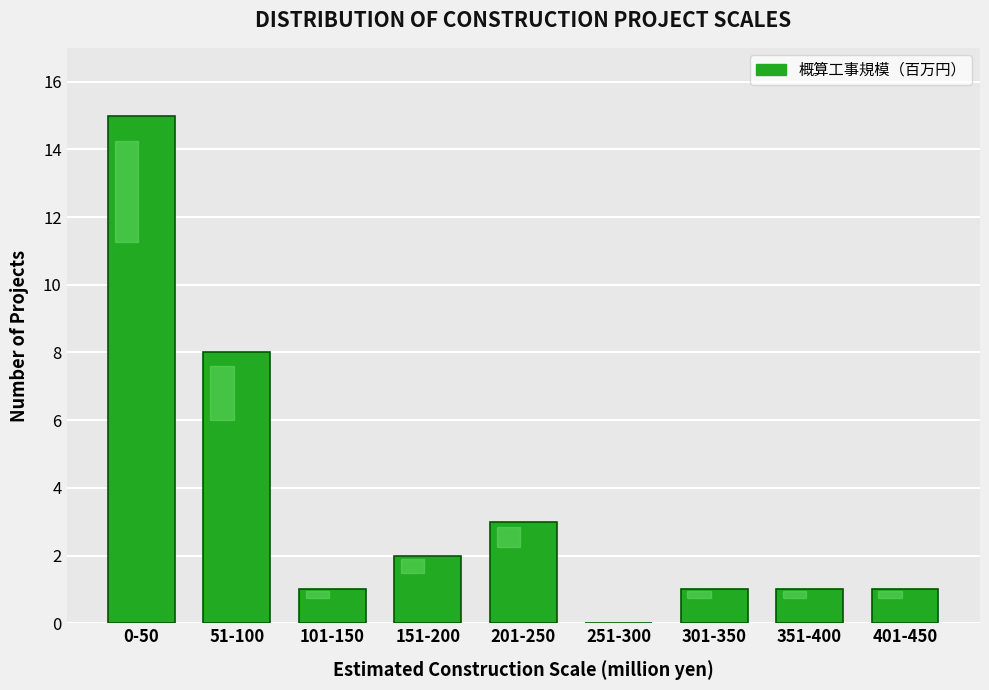

Reading left to right, extract all data points from this chart.

0-50=15	51-100=8	101-150=1	151-200=2	201-250=3	251-300=0	301-350=1	351-400=1	401-450=1